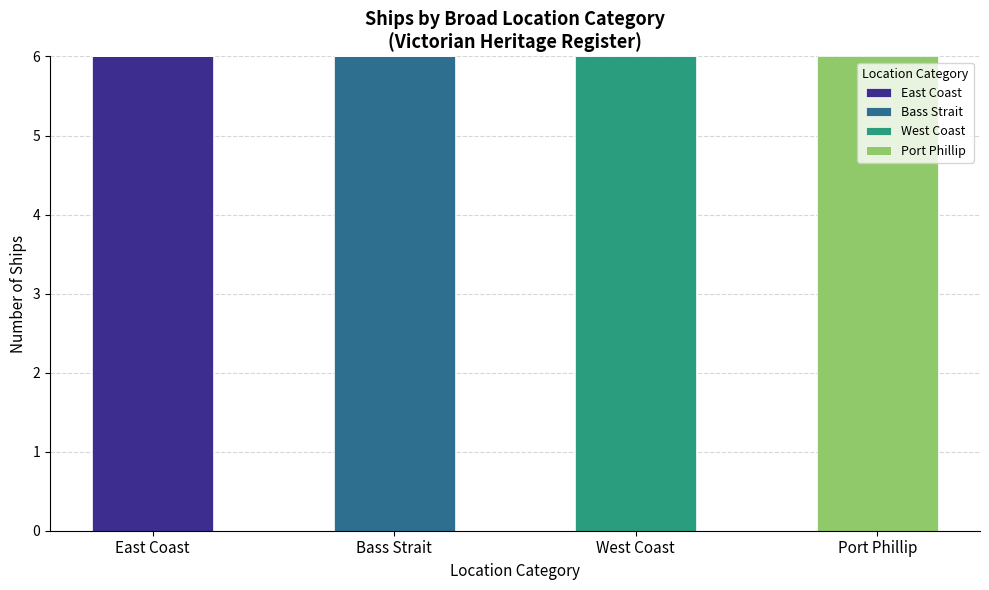

What is the total value across all series at East Coast?

6